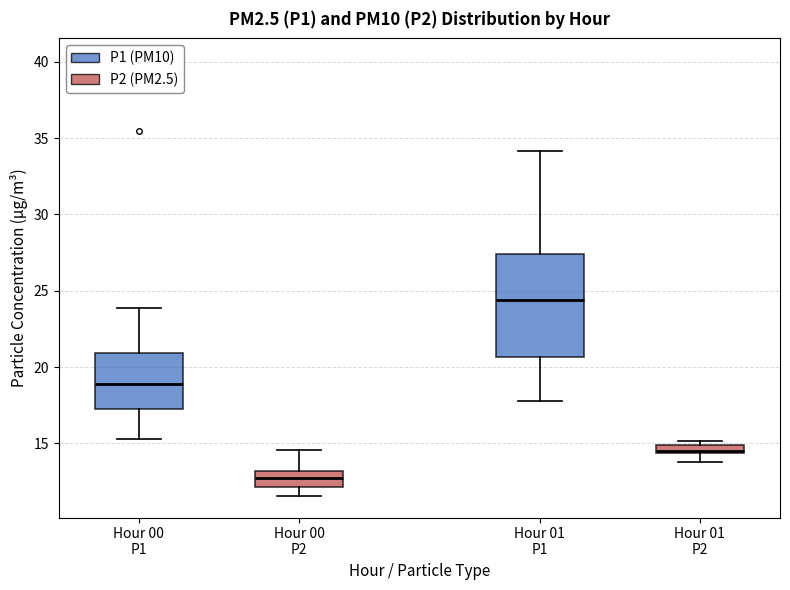

Which box is the tallest, from its lower edge to its upper edge?

Hour 01 P1